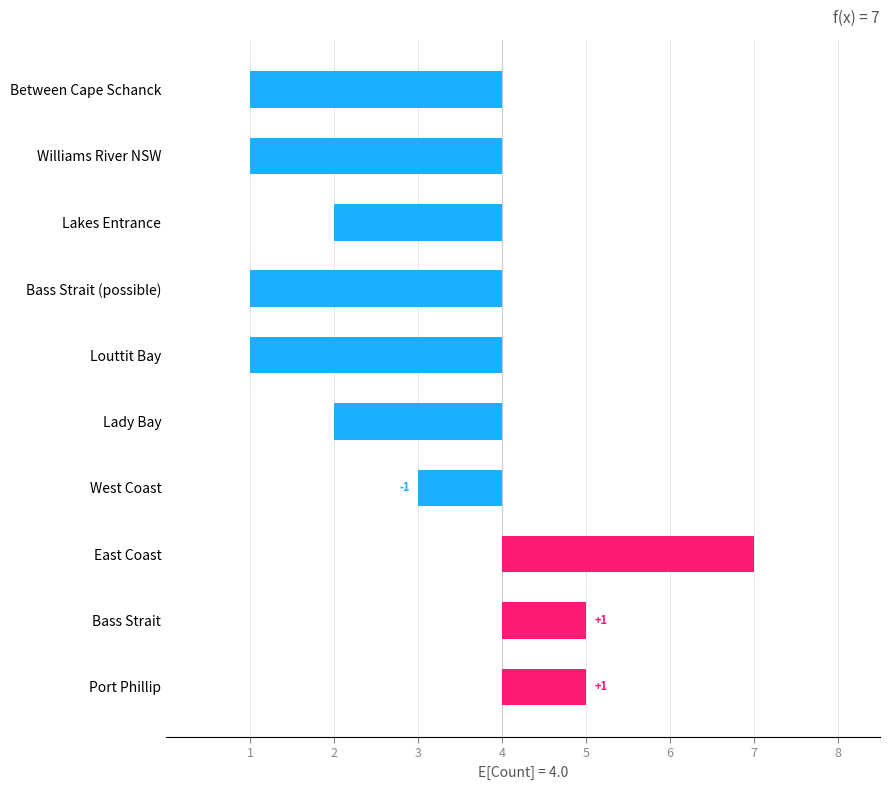

How many positive values are there?

3